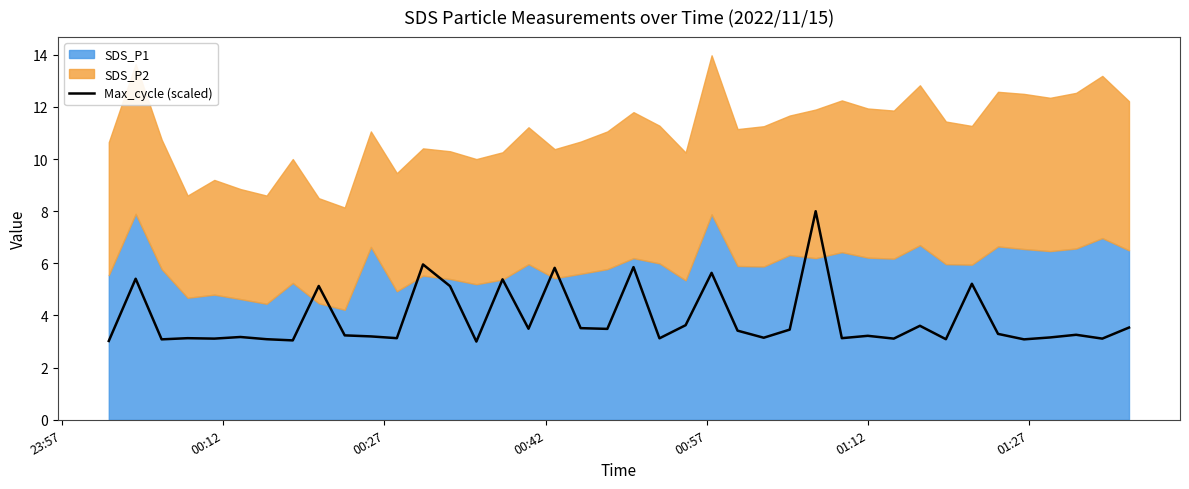

What is the maximum value for Max_cycle (scaled)?

8.0